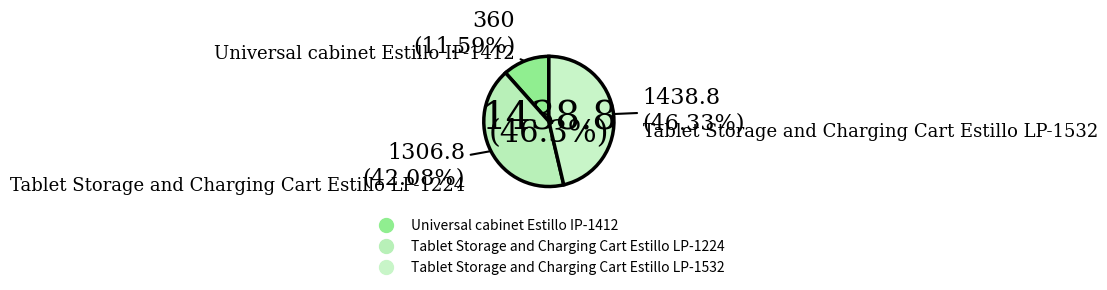

How many segments does this pie chart have?

3